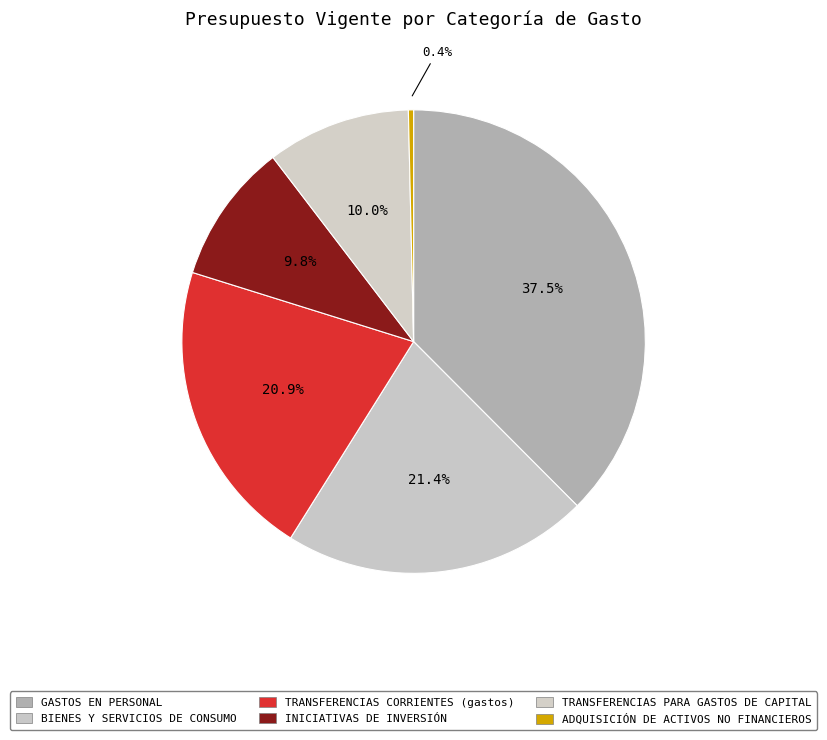

Combined, do BIENES Y SERVICIOS DE CONSUMO and GASTOS EN PERSONAL account for over 50%?

Yes